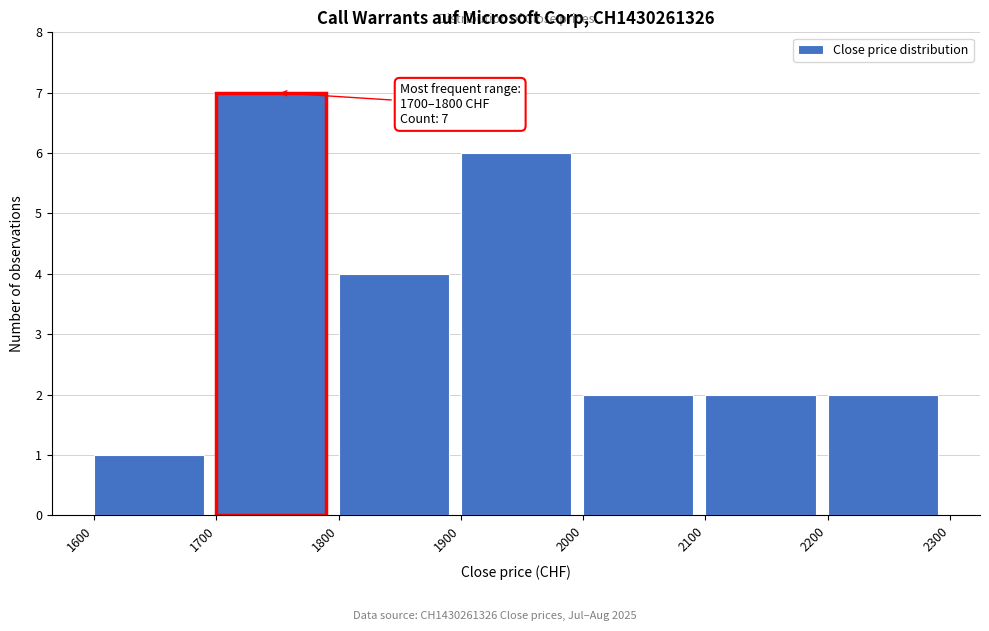

Over which range of the x-axis is the bar tallest?

1700 to 1800